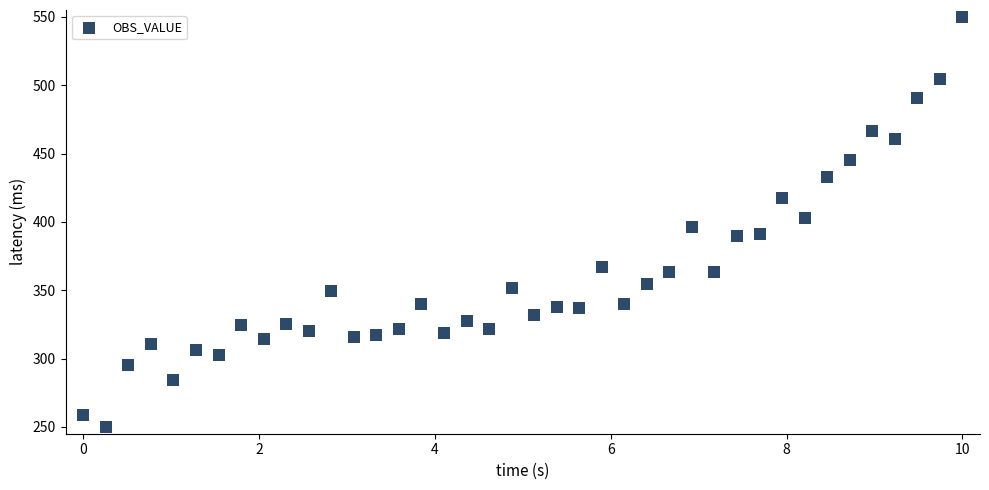

What is the range of X values (max minus min)?

10.0